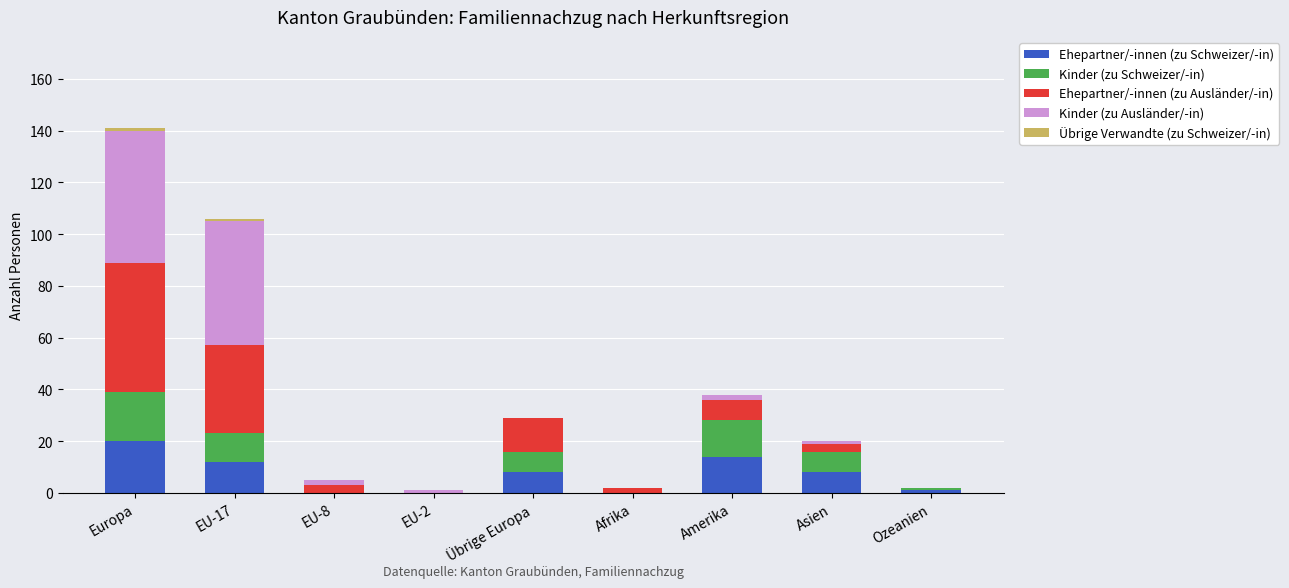

At which category is the sum across all series the highest?

Europa